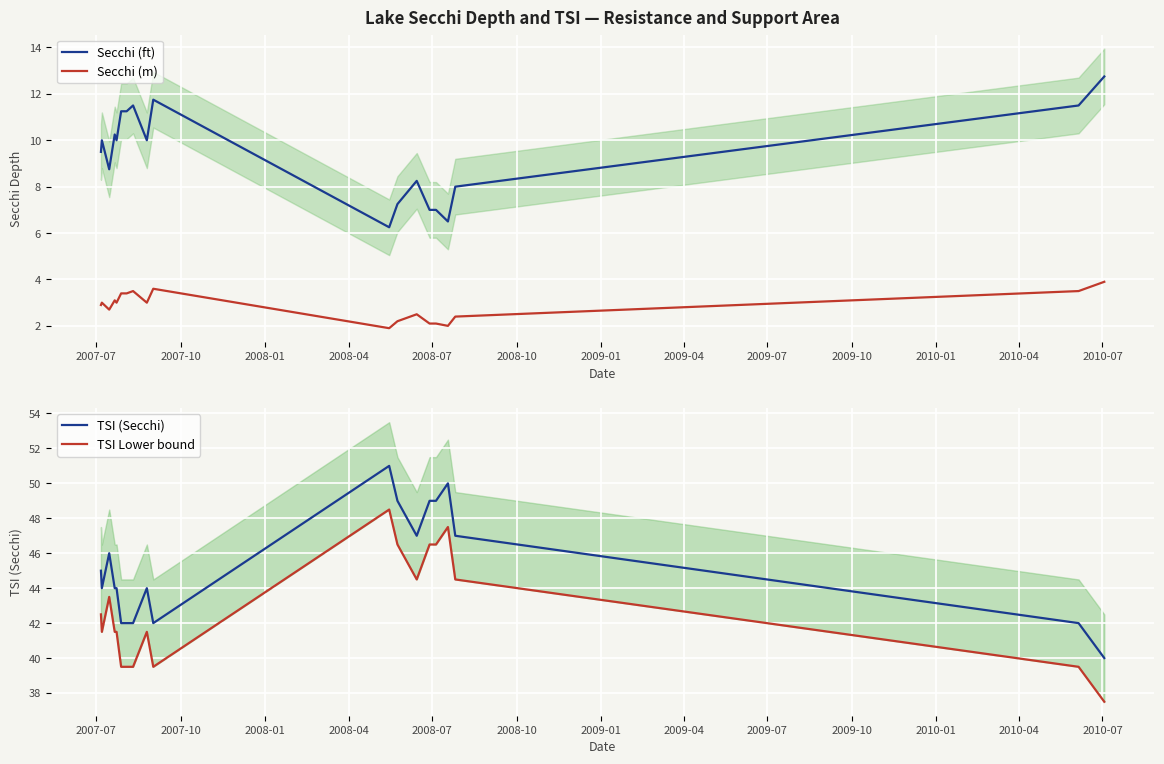

Reading right to left, list all the values displayed in this chart.

Secchi (ft): 12.8	11.5	8.0	6.5	7.0	7.0	8.2	7.2	6.2	11.8	10.0	11.5	11.2	11.2	10.0	10.2	8.8	10.0	9.5
Secchi (m): 3.9	3.5	2.4	2.0	2.1	2.1	2.5	2.2	1.9	3.6	3.0	3.5	3.4	3.4	3.0	3.1	2.7	3.0	2.9
TSI (Secchi): 40.0	42.0	47.0	50.0	49.0	49.0	47.0	49.0	51.0	42.0	44.0	42.0	42.0	42.0	44.0	44.0	46.0	44.0	45.0
TSI Lower bound: 37.5	39.5	44.5	47.5	46.5	46.5	44.5	46.5	48.5	39.5	41.5	39.5	39.5	39.5	41.5	41.5	43.5	41.5	42.5